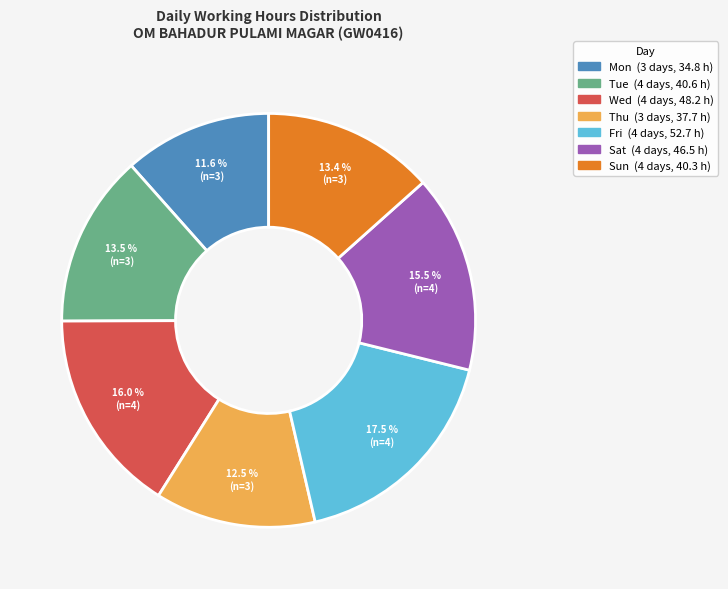

Is there a majority slice in this chart?

No